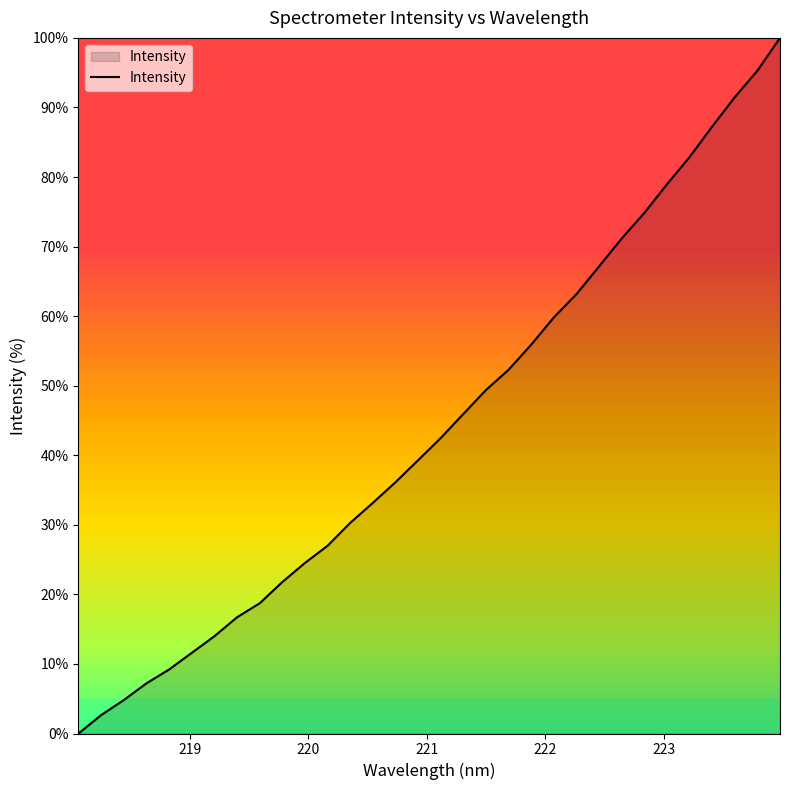

How many values are below 42?

16